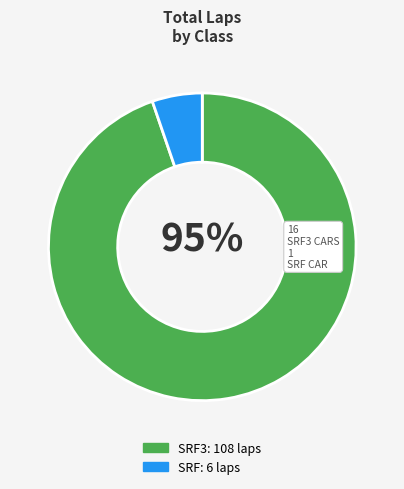

Does SRF3 represent more than half of the total?

Yes